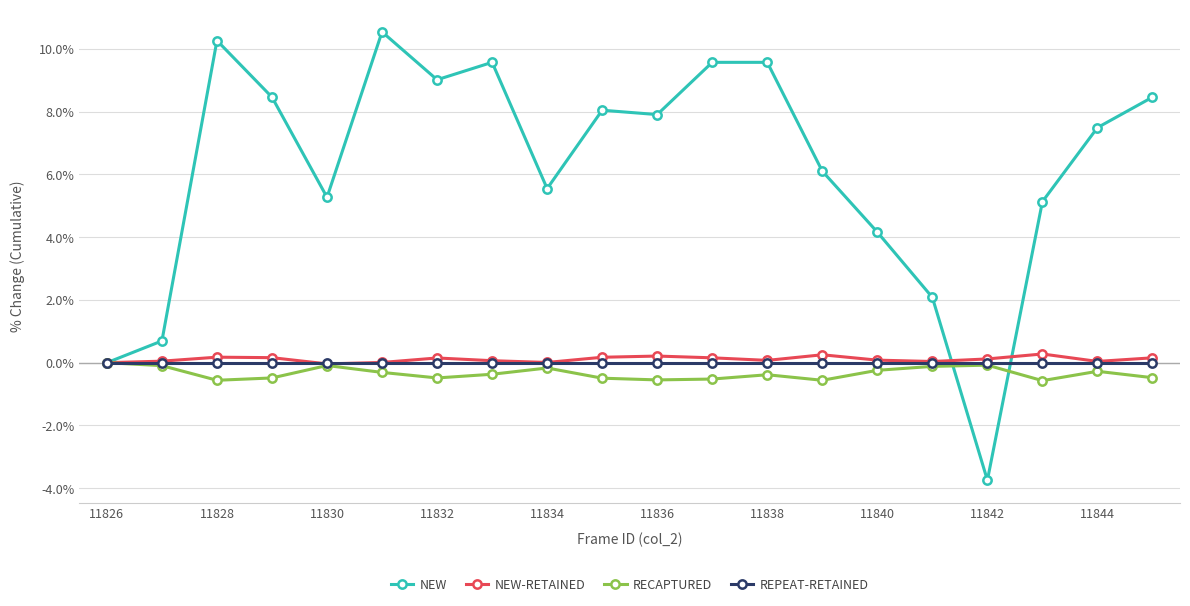

Which series has the widest spread of values?

NEW